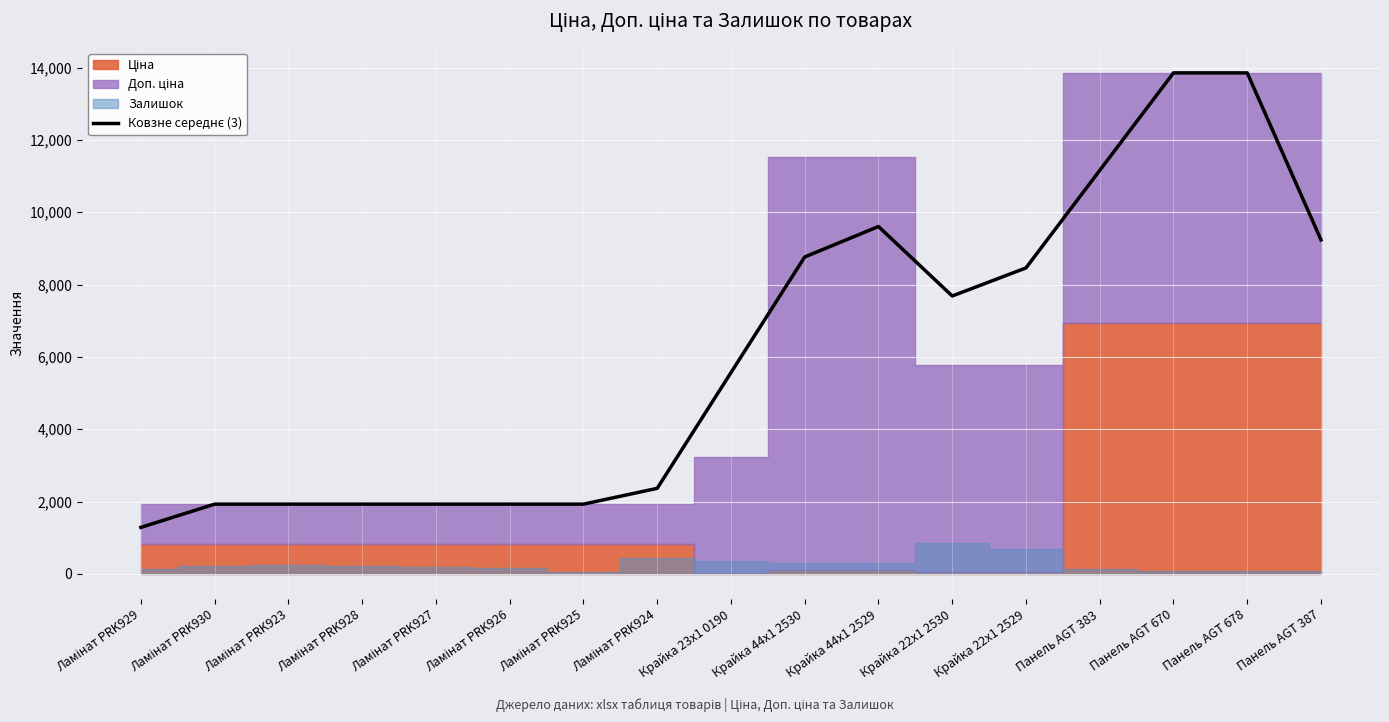

What is the change in value from Крайка 44x1 2530 to Крайка 22x1 2530?

-1079.0